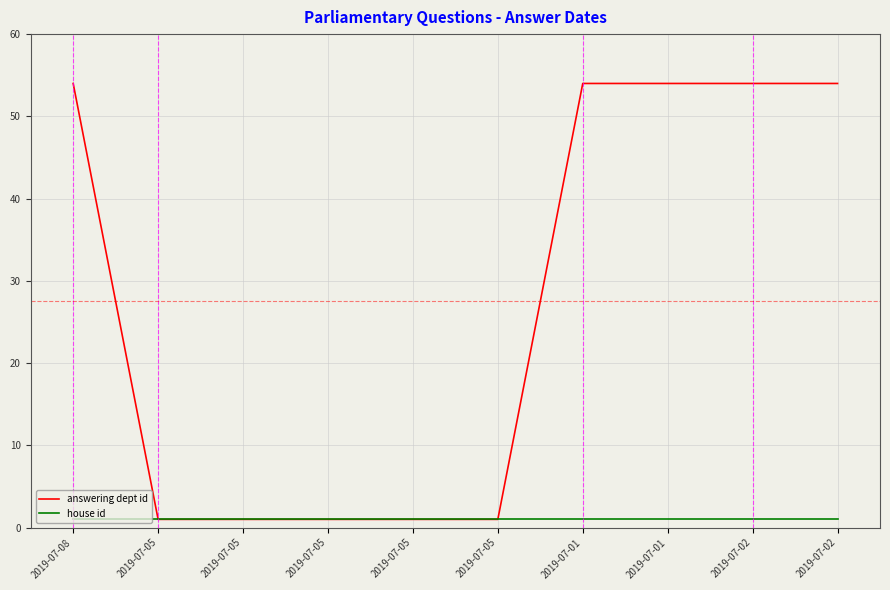

How many lines are shown in the chart?

2